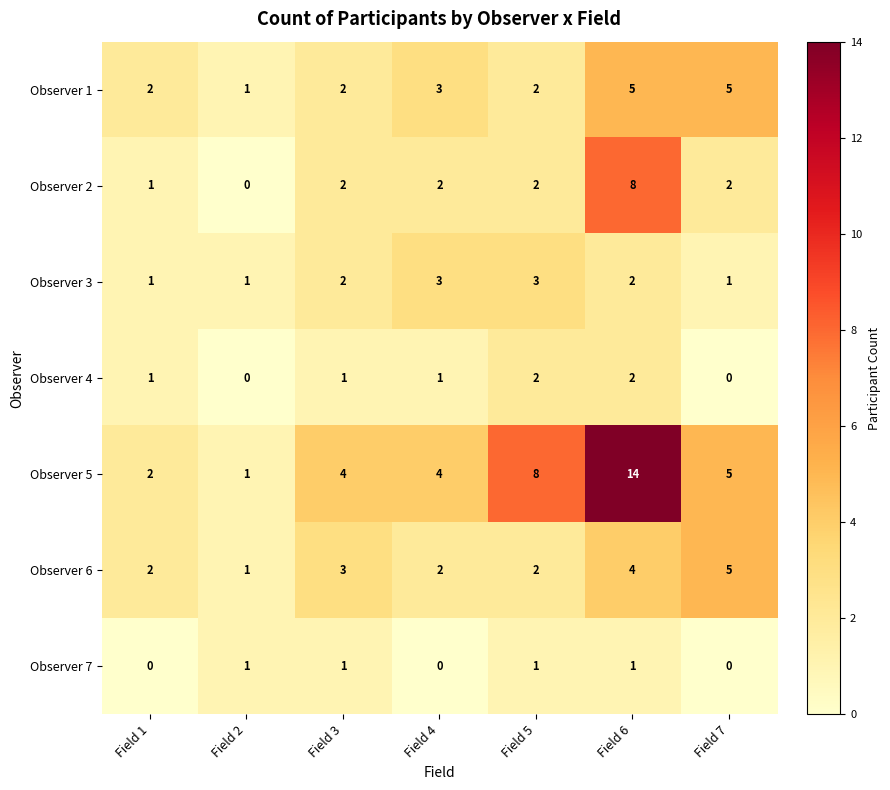

At which category is the sum across all series the highest?

Field 6